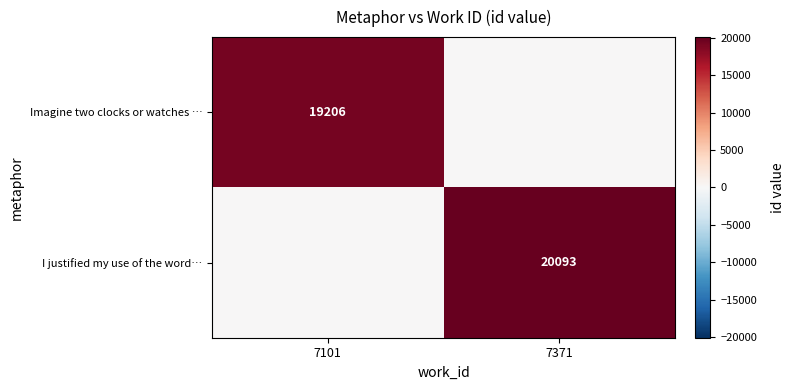

The I justified my use of the word… series shows 20093 at 7371. True or false?

True